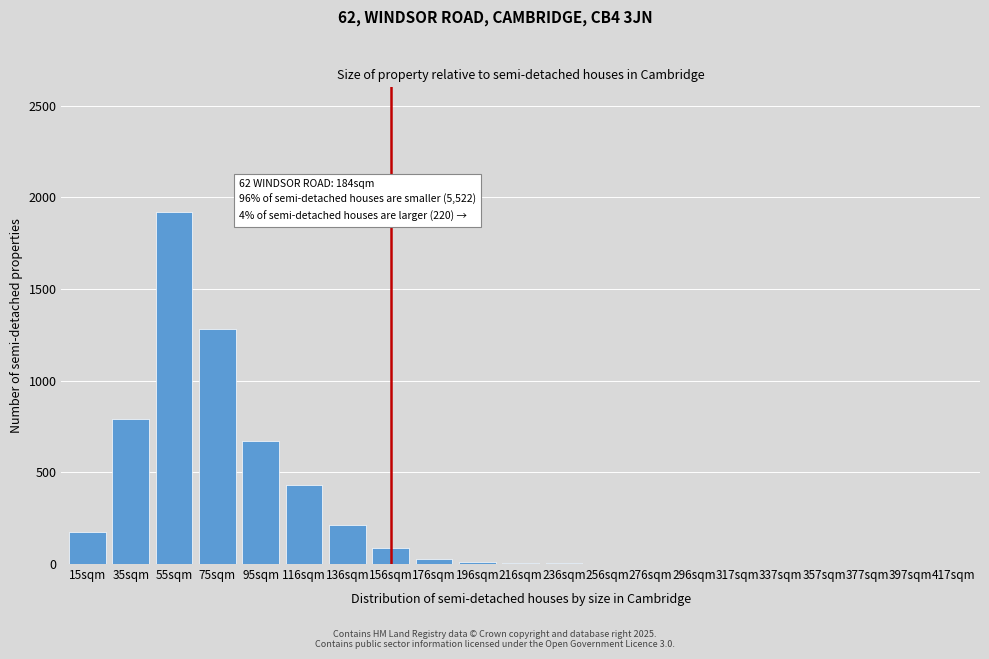

What is the sum of all values?

5617